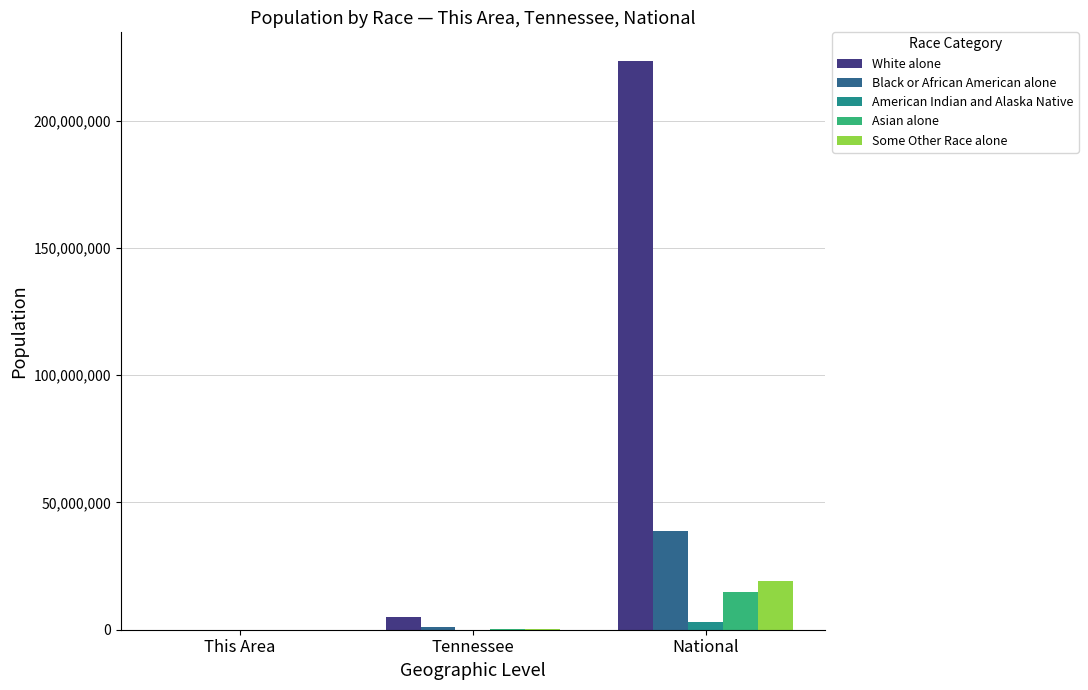

Are the bars grouped side by side (vs. stacked)?

Yes